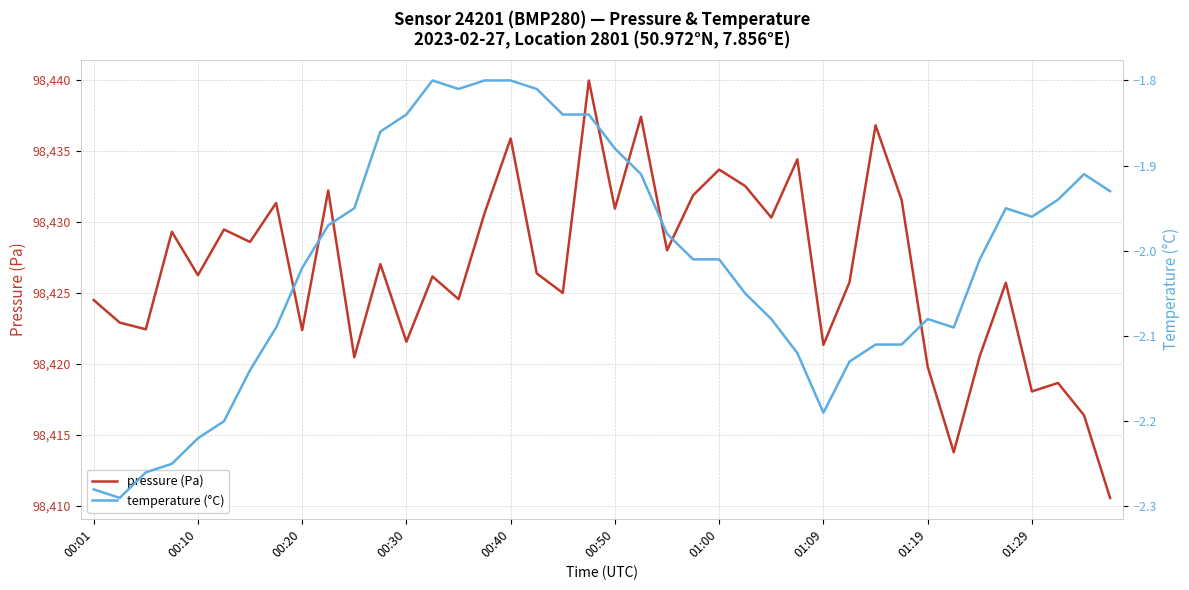

What is the maximum value for pressure (Pa)?

98440.0